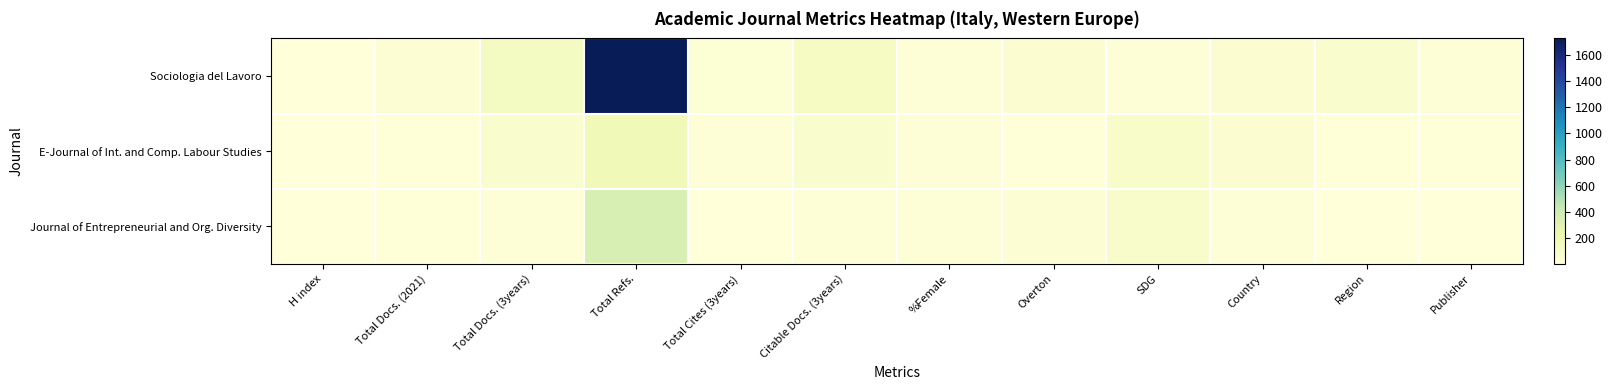

At SDG, list the series in order from smallest to largest.

Sociologia del Lavoro, Journal of Entrepreneurial and Org. Diversity, E-Journal of Int. and Comp. Labour Studies